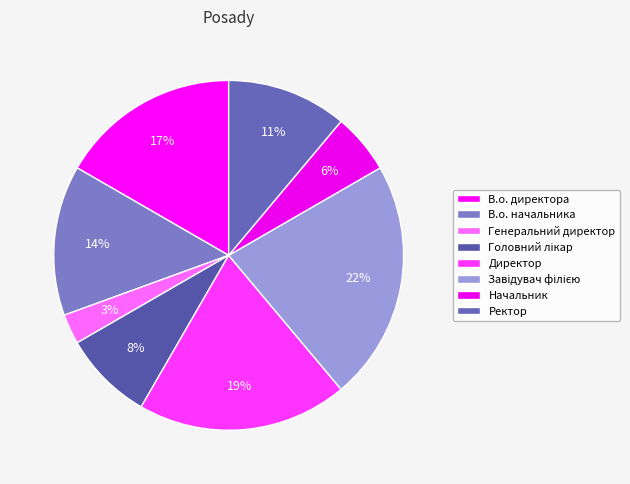

Count the number of slices in the pie.

8